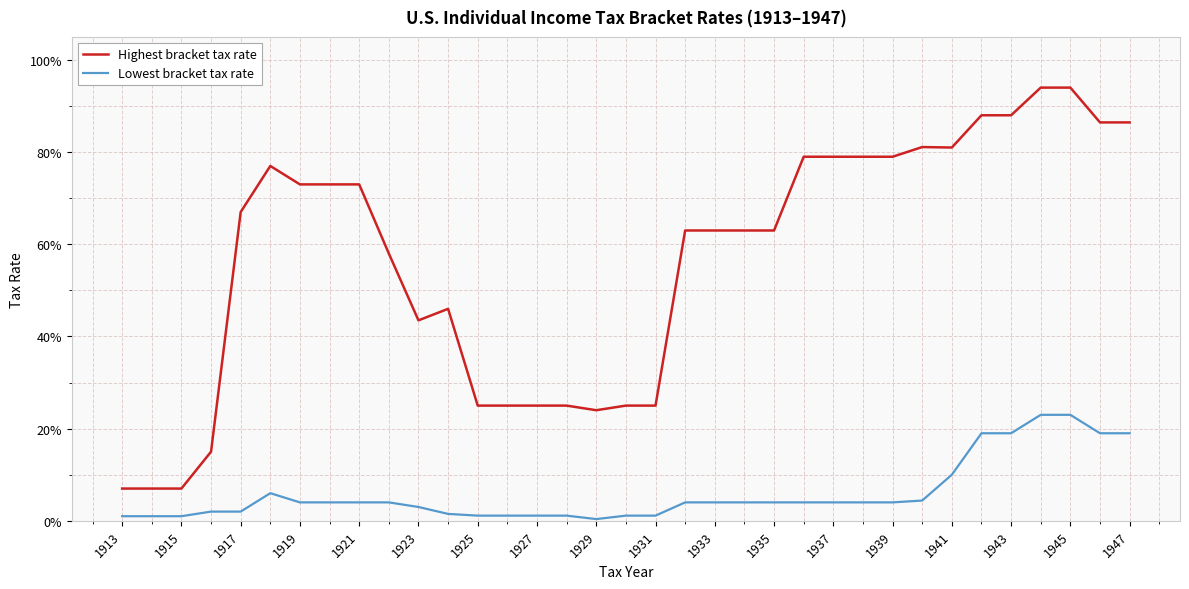

Which series has the largest total across all categories?

Highest bracket tax rate